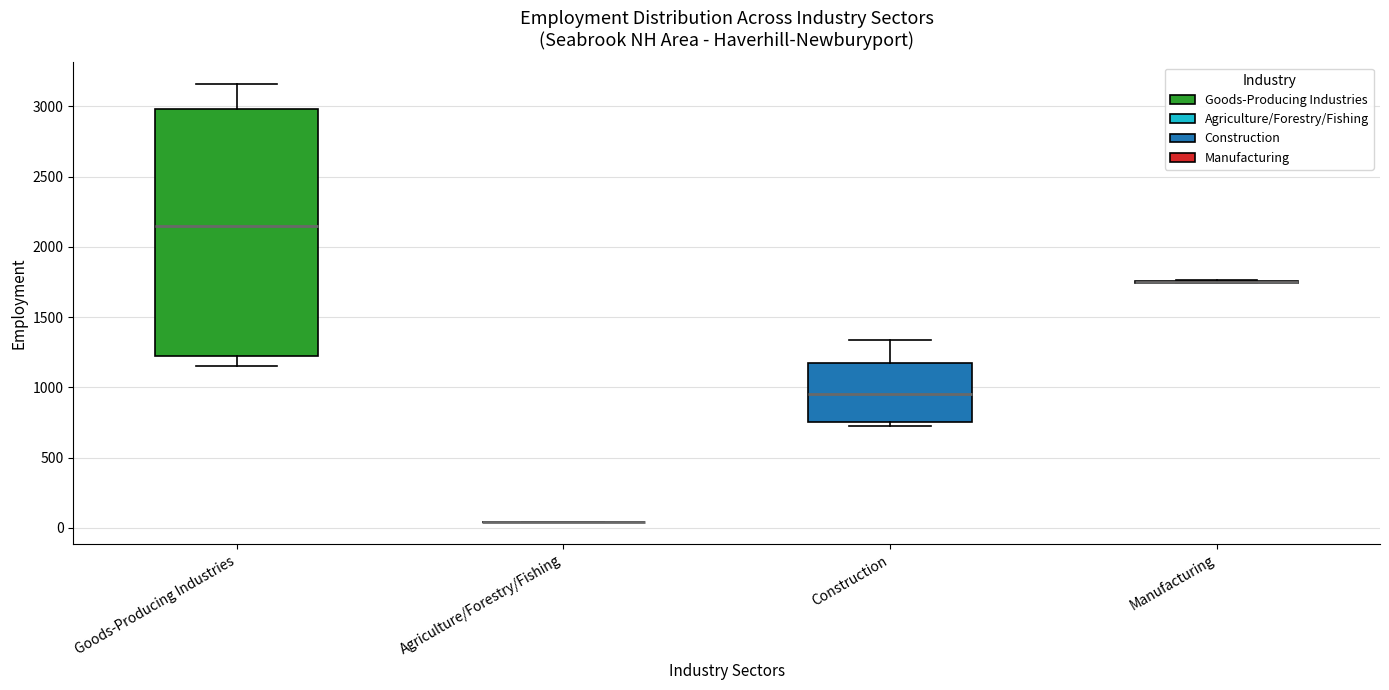

Where does the lower whisker of the box for Goods-Producing Industries end on the y-axis? The values are not printed on the chart, so give them approximately, as read against the axis.

1150